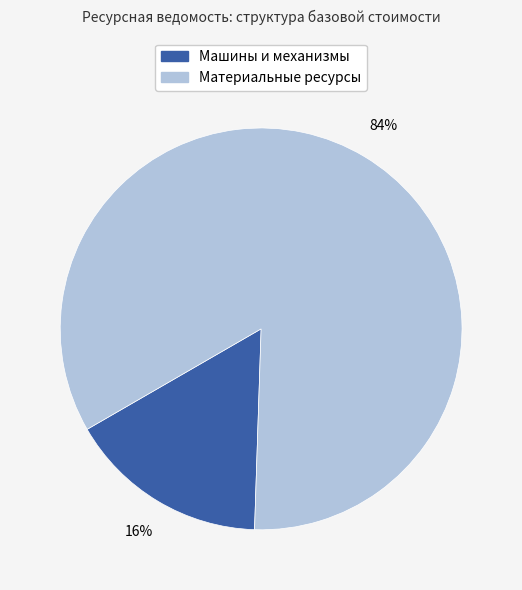

To the nearest percent, what is the average slice percentage?

50%